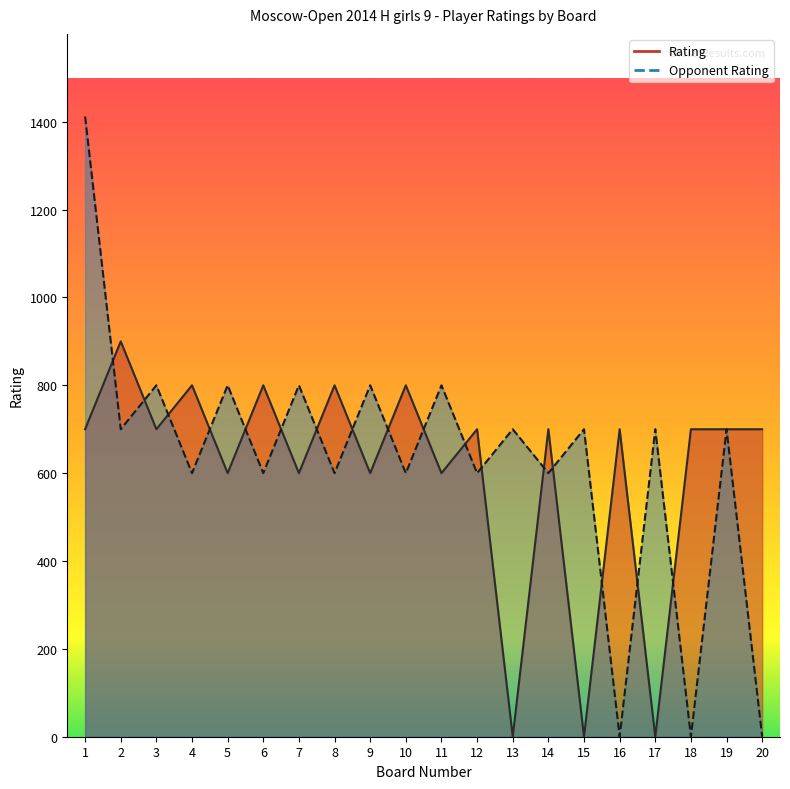

What is the spread (max minus min) of values at 16?

700